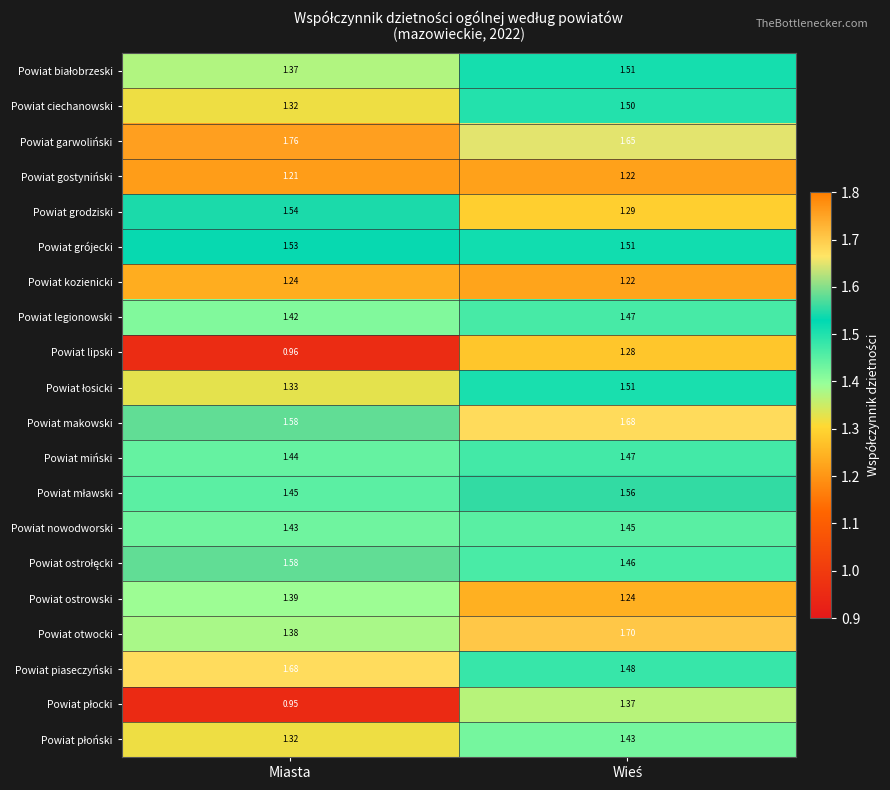

Which category has the lowest value in the Powiat gostyniński series?

Miasta